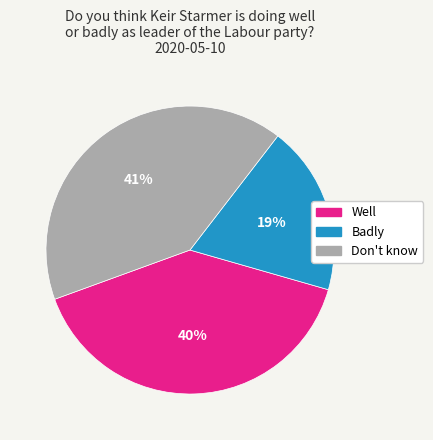

Count the number of slices in the pie.

3